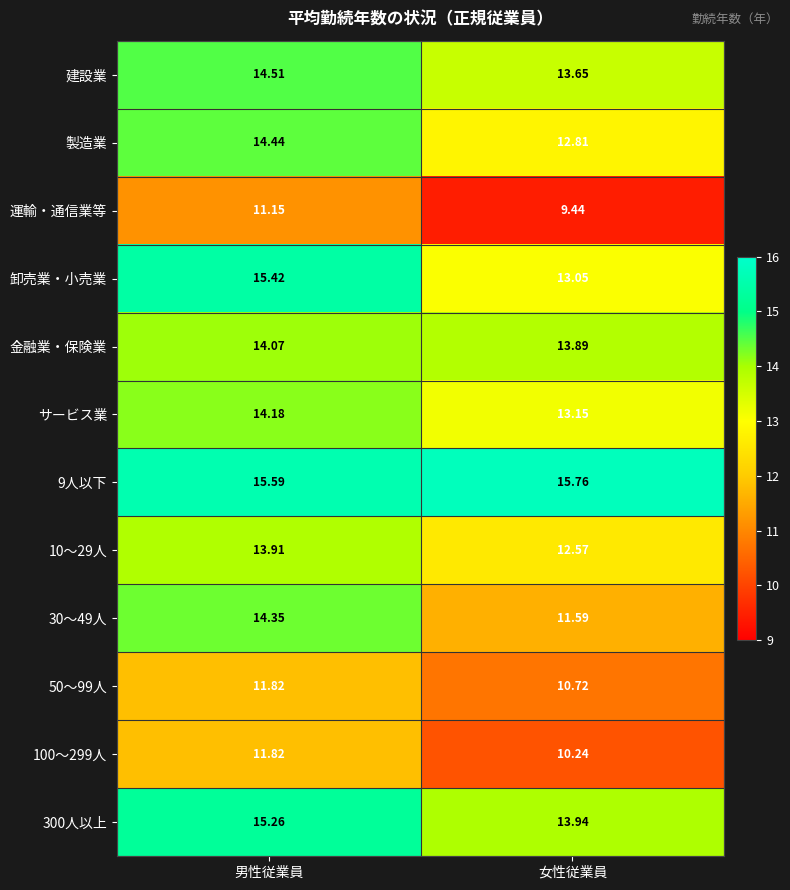

List the labels in order of 300人以上 value, largest first.

男性従業員, 女性従業員